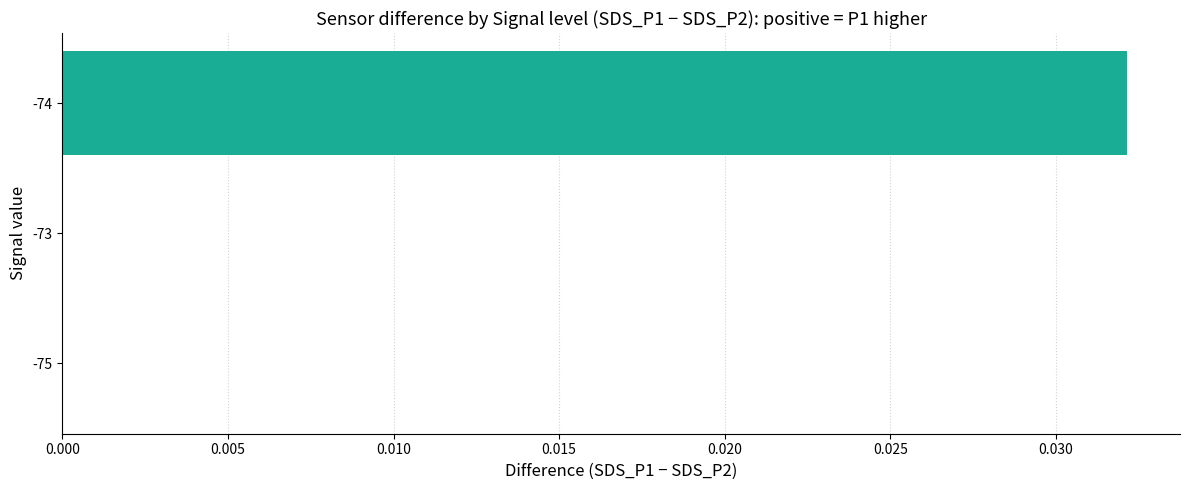

Which category has the highest value across all series?

-74